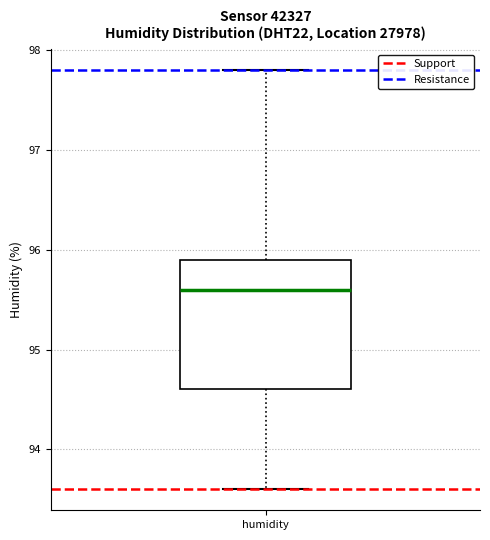

Transcribe this box plot: give where the median line is, the range the box spans, and where the two whiskers end, as read against the y-axis. The values are not printed on the chart, so give them approximately, as read against the axis.

median 95.6, box 94.6 to 95.9, whiskers 93.6 to 97.8